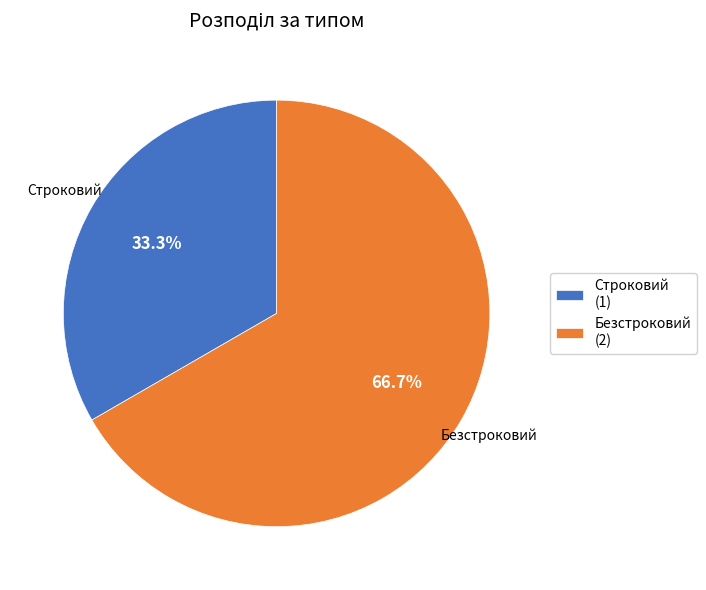

Does Безстроковий account for over 50% of the chart?

Yes